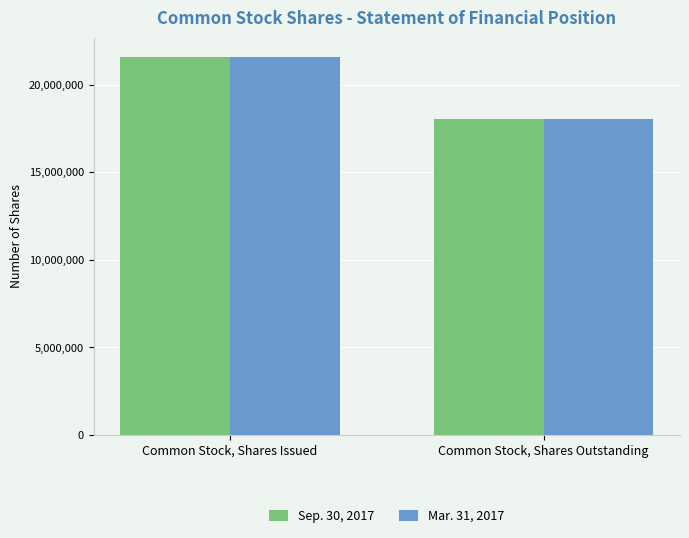

How many bars are there in total?

4